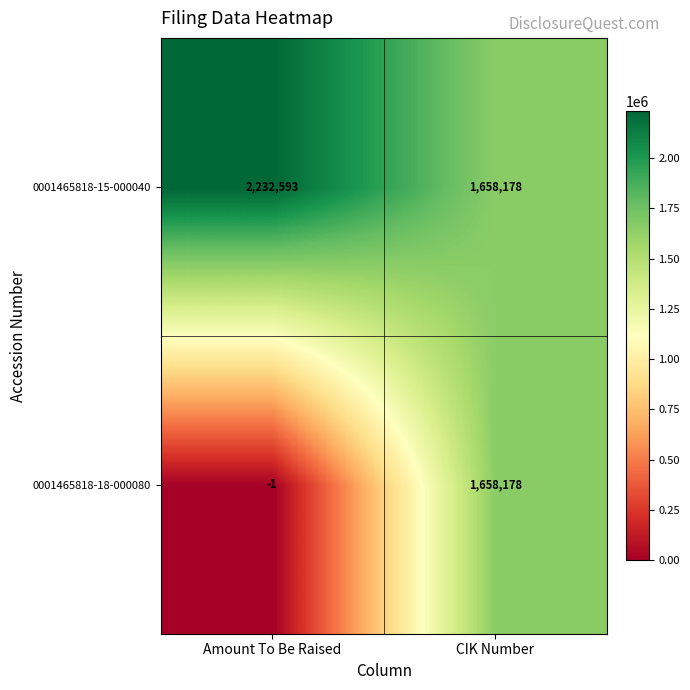

At how many categories does at least one series exceed 880990?

2